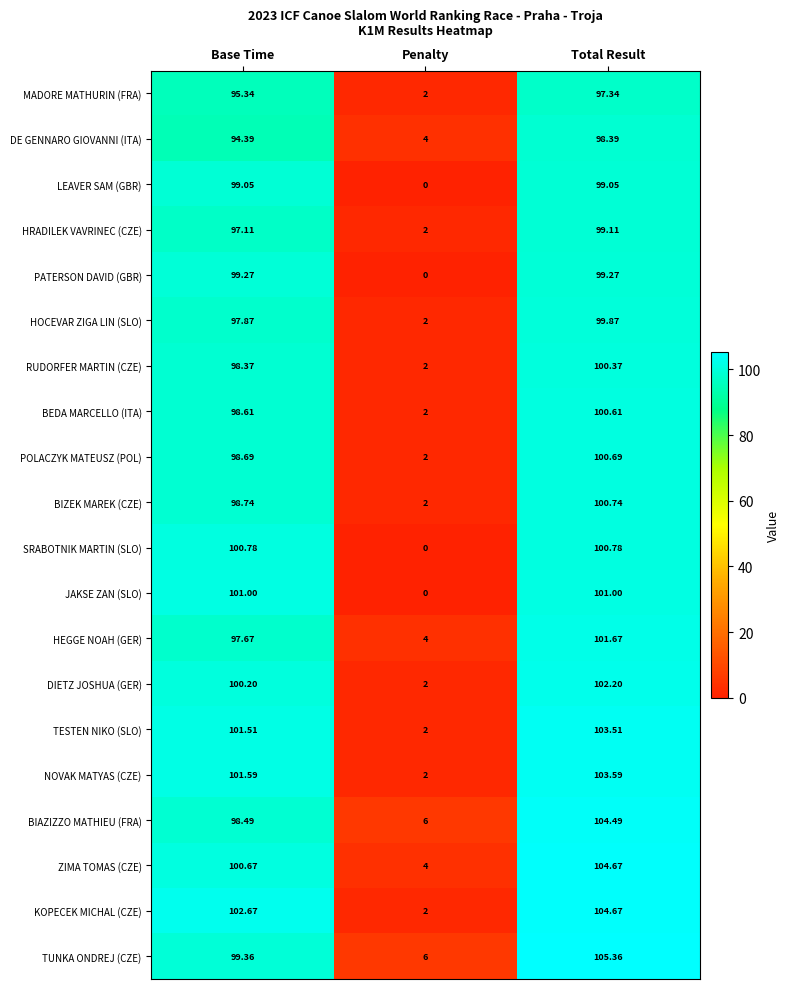

At which label does TUNKA ONDREJ (CZE) reach its minimum?

Penalty